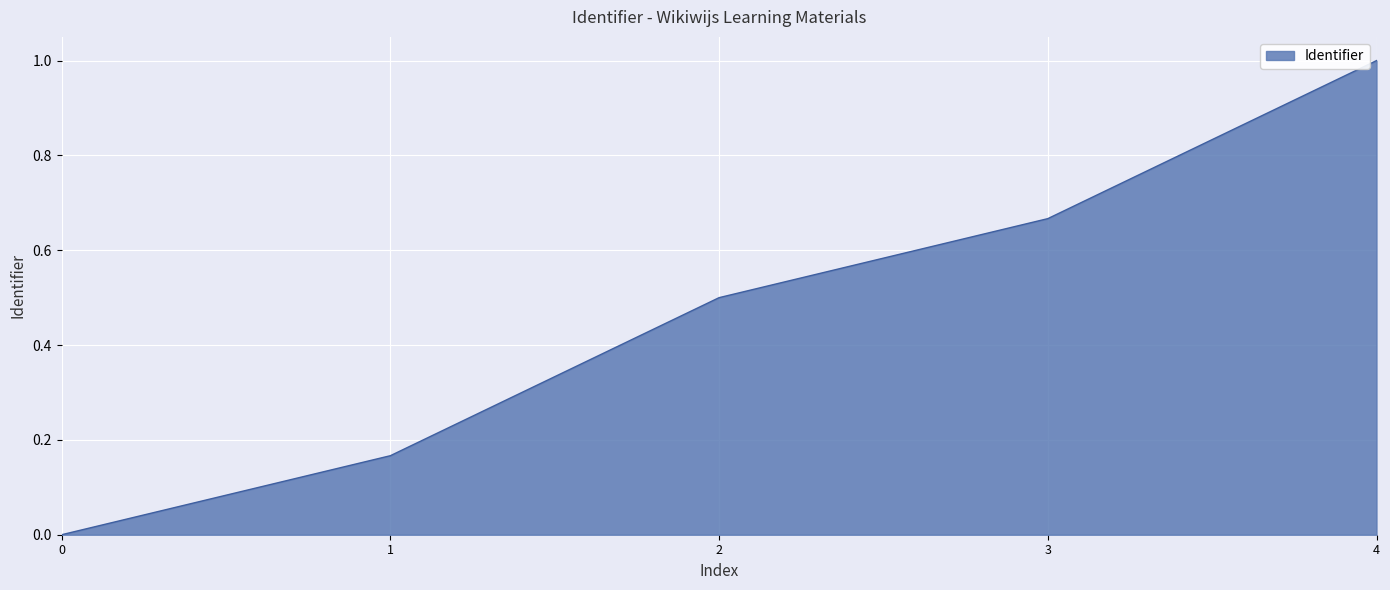

True or false: the data has more than 1 interior local peaks.

False